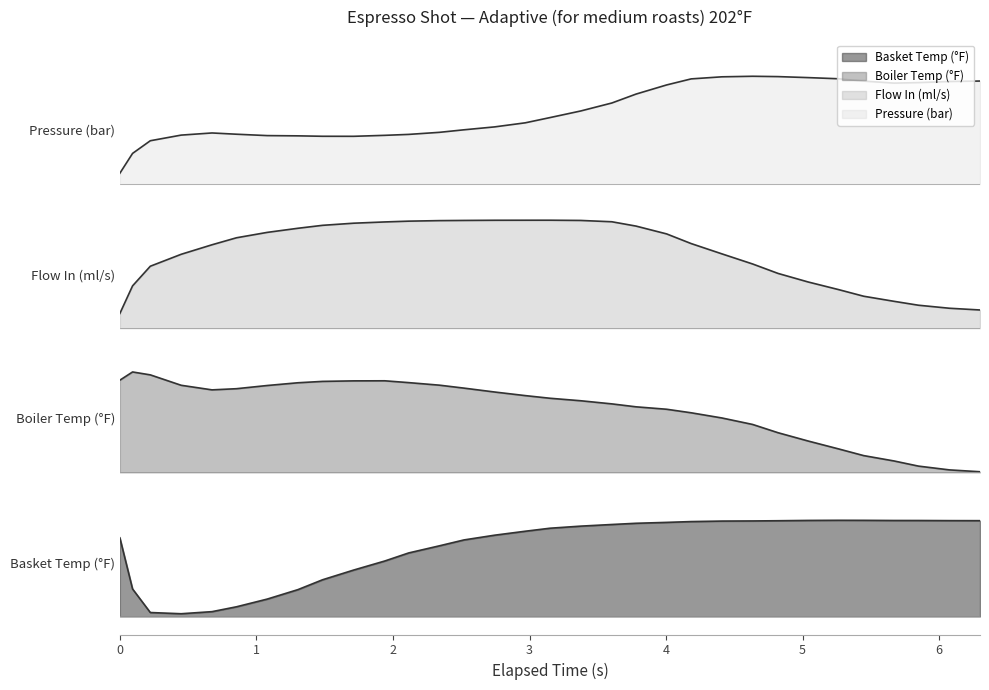

What is the difference between the second highest and second lowest values in the Flow In (ml/s) series?

0.7